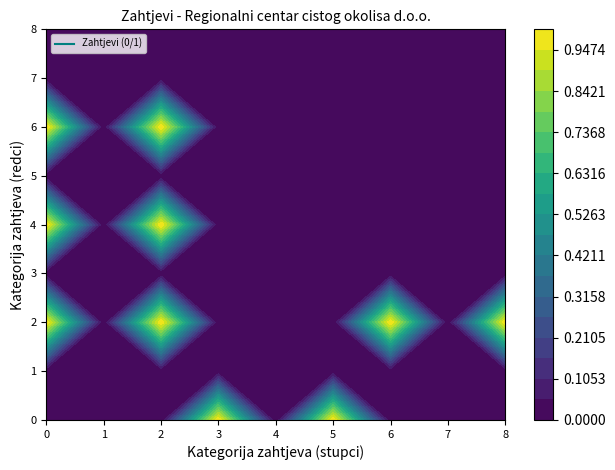

Rank the categories by 0 value from highest to lowest.

3, 5, 0, 1, 2, 4, 6, 7, 8